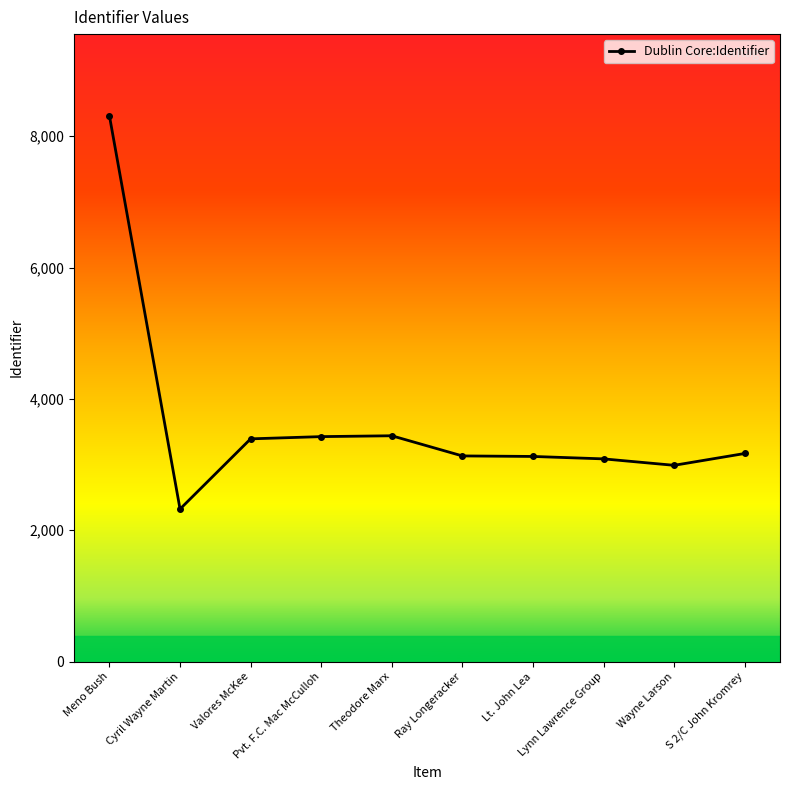

What is the difference between the maximum and minimum values?

5986